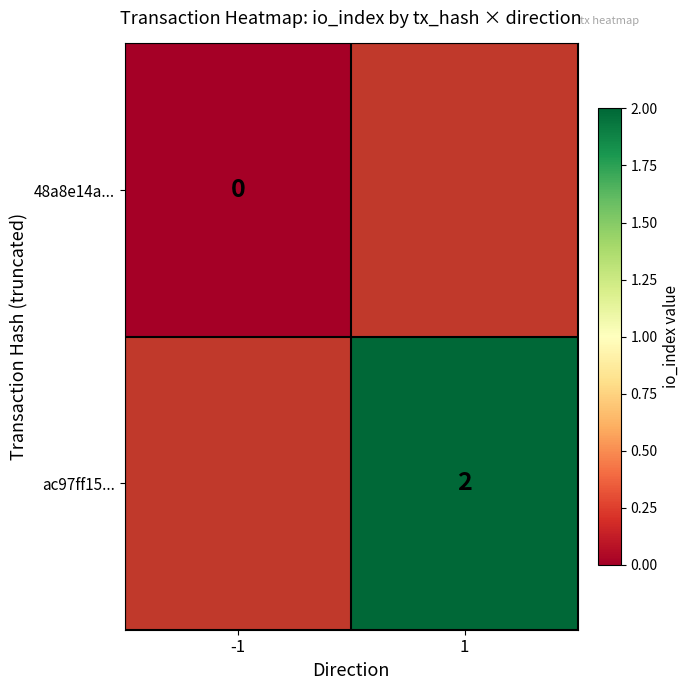

Is the value of 48a8e14a... at -1 greater than the value of ac97ff15... at 1?

No